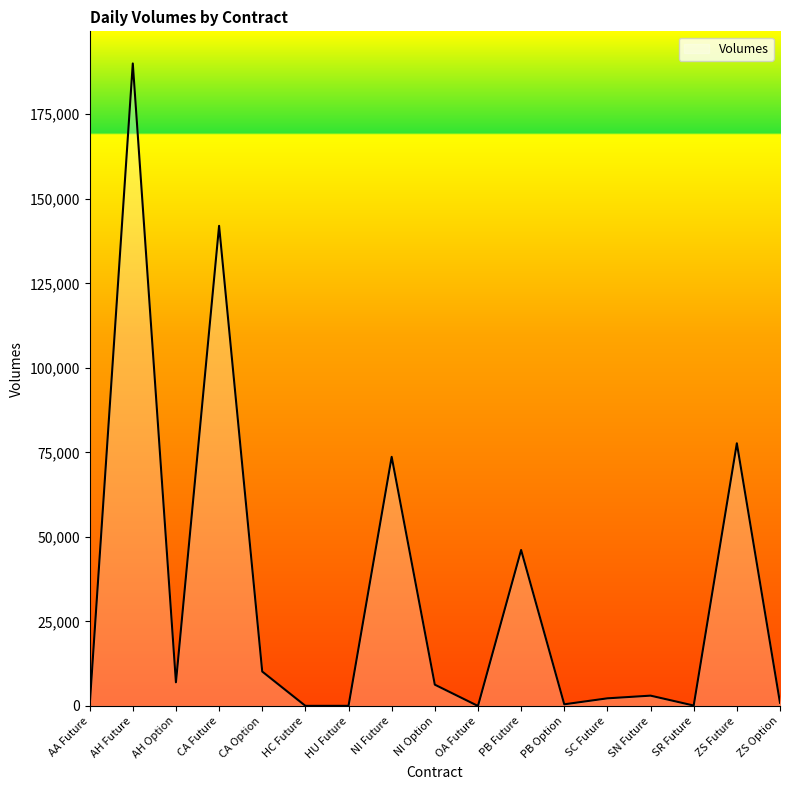

How many lines are shown in the chart?

1